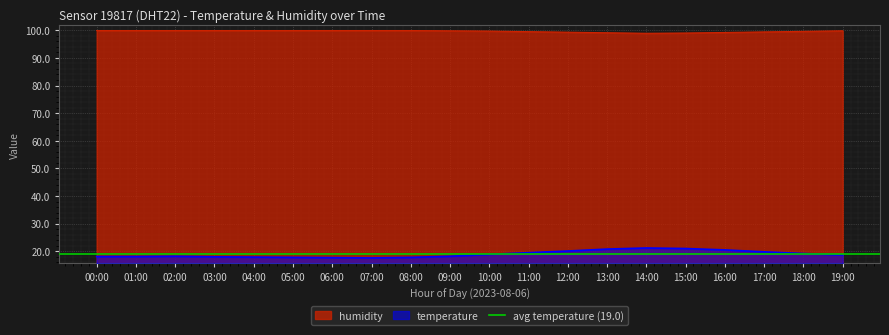

What is the spread (max minus min) of values at 15:00?

78.0